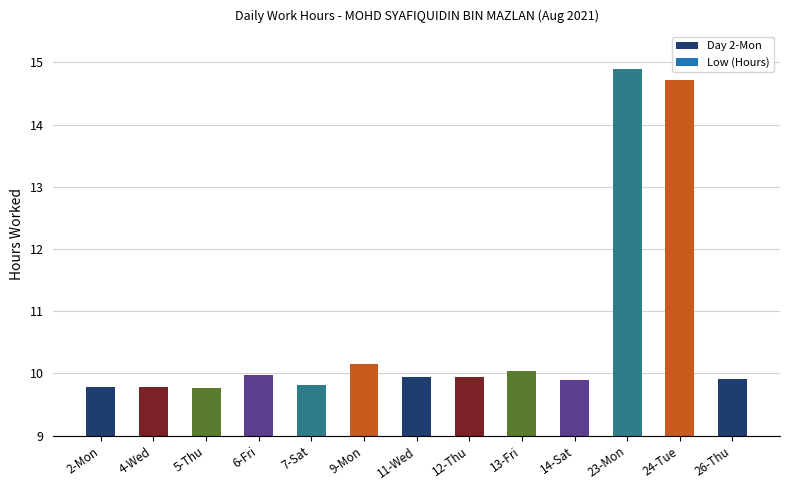

What is the label of the 3rd bar from the right?

23-Mon